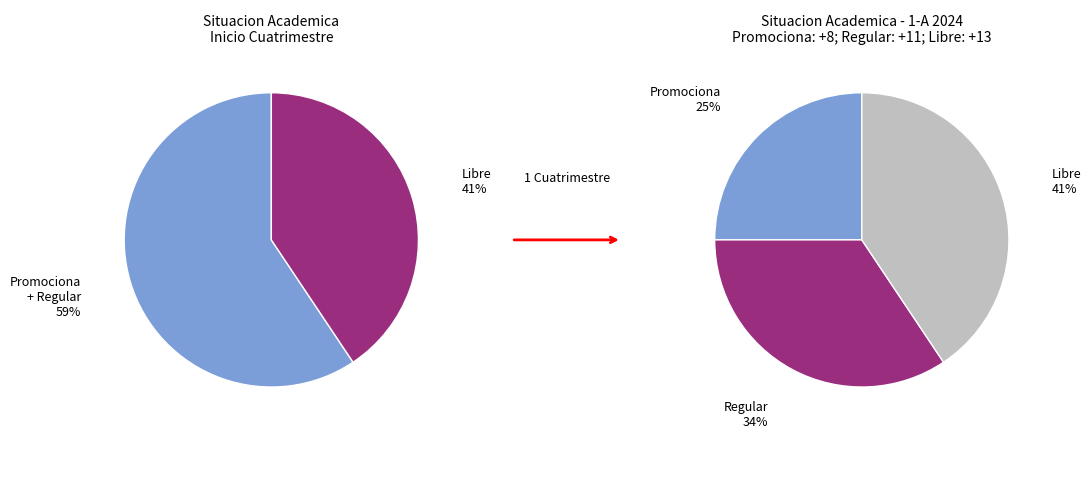

Which category has the biggest portion of the pie?

Libre